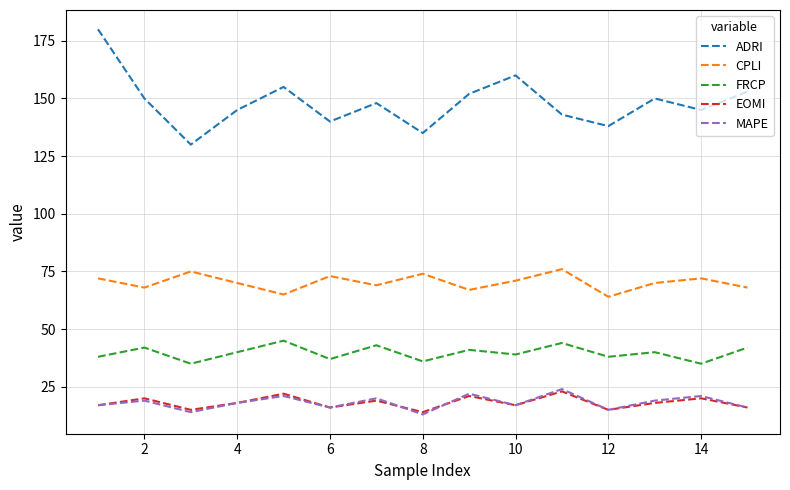

Which series has the widest spread of values?

ADRI